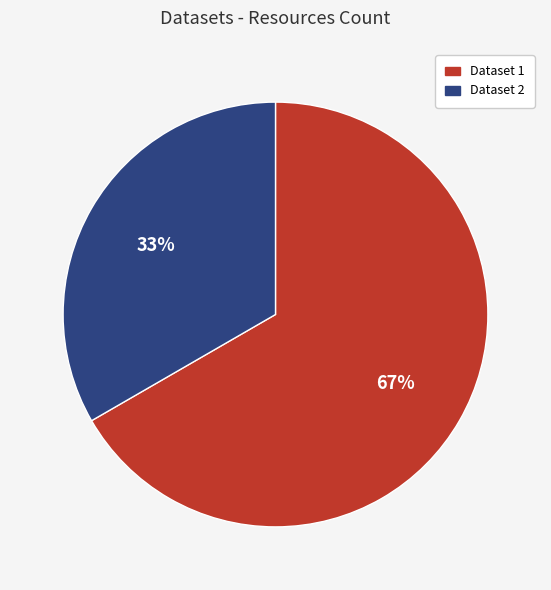

Rank the categories by value from highest to lowest.

Dataset 1, Dataset 2